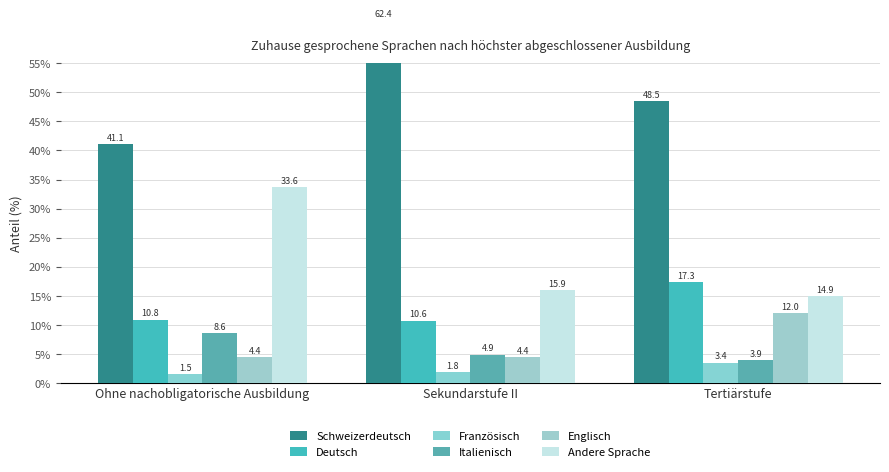

What is the label of the 3rd bar from the right?

Ohne nachobligatorische Ausbildung